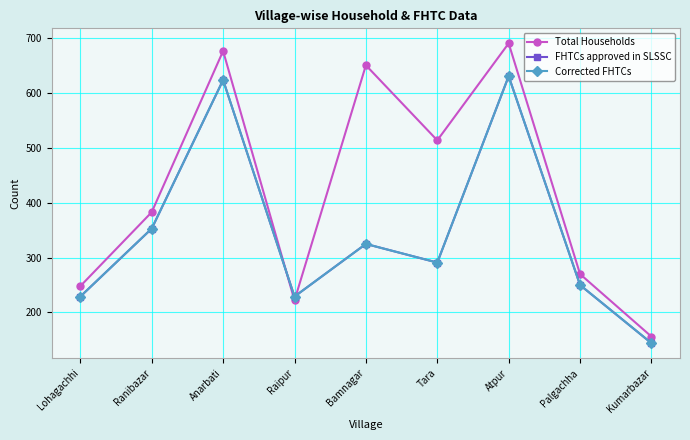

List the series in order of their peak value, lowest first.

FHTCs approved in SLSSC, Corrected FHTCs, Total Households